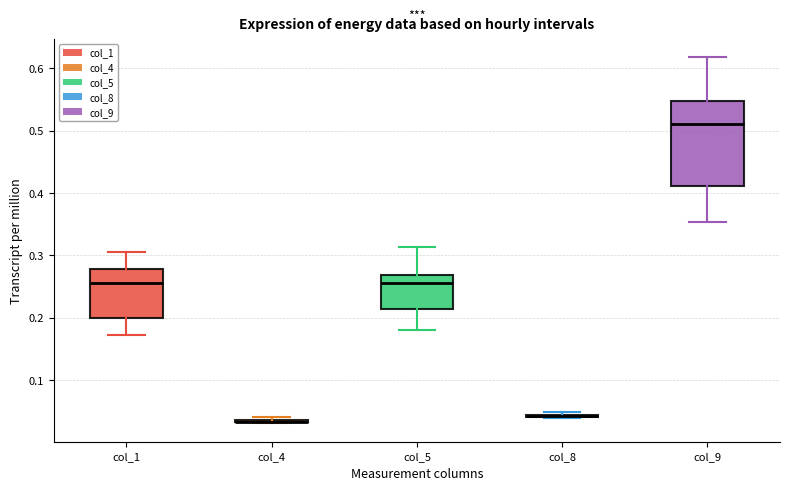

Reading left to right, read every box against the y-axis: the position of its median line, the range the box covers, and the ends of its whiskers. The values are not printed on the chart, so give them approximately, as read against the axis.

col_1: median 0.26, box 0.20 to 0.28, whiskers 0.17 to 0.31
col_4: box collapsed to a line at 0.03, whiskers 0.03 to 0.04
col_5: median 0.26, box 0.21 to 0.27, whiskers 0.18 to 0.31
col_8: box collapsed to a line at 0.04, whiskers 0.04 to 0.05
col_9: median 0.51, box 0.41 to 0.55, whiskers 0.35 to 0.62